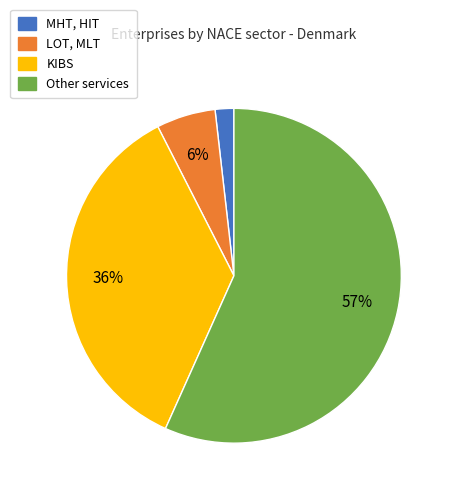

What is the smallest slice in the pie chart?

MHT, HIT